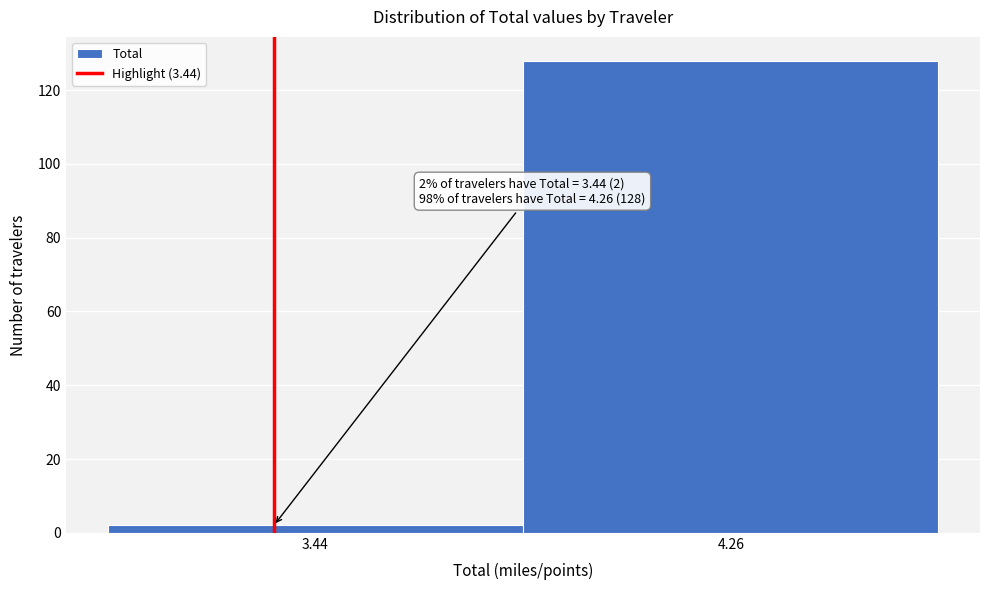

Reading left to right, transcribe all the data shown in this chart.

3.44=2	4.26=128